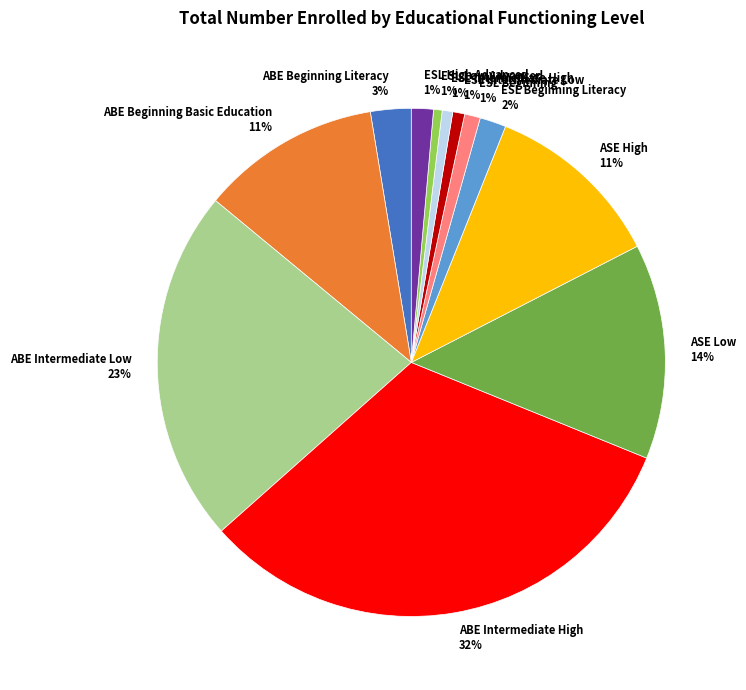

How many segments does this pie chart have?

12